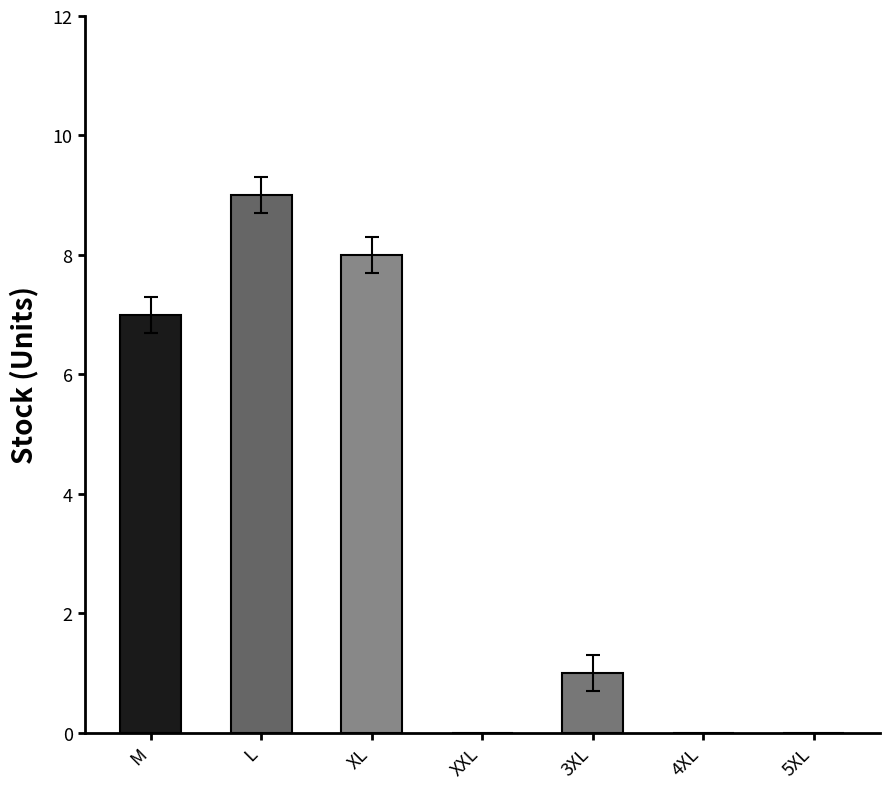

True or false: the data shows 0 at 5XL.

True